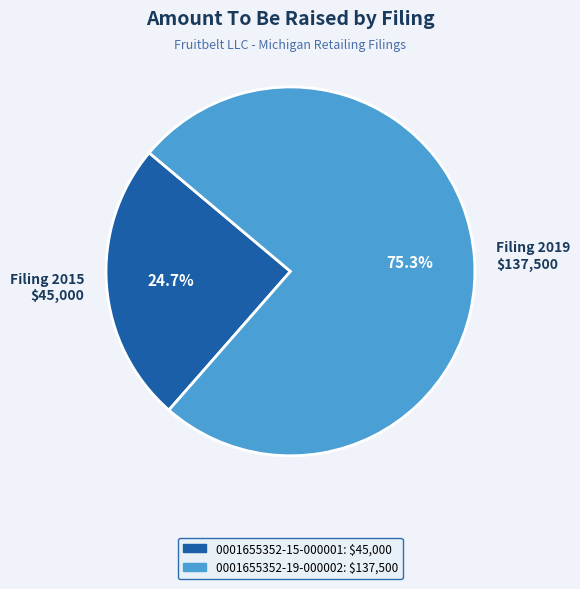

How much of the chart is everything except Filing 2019 $137,500?

24.7%